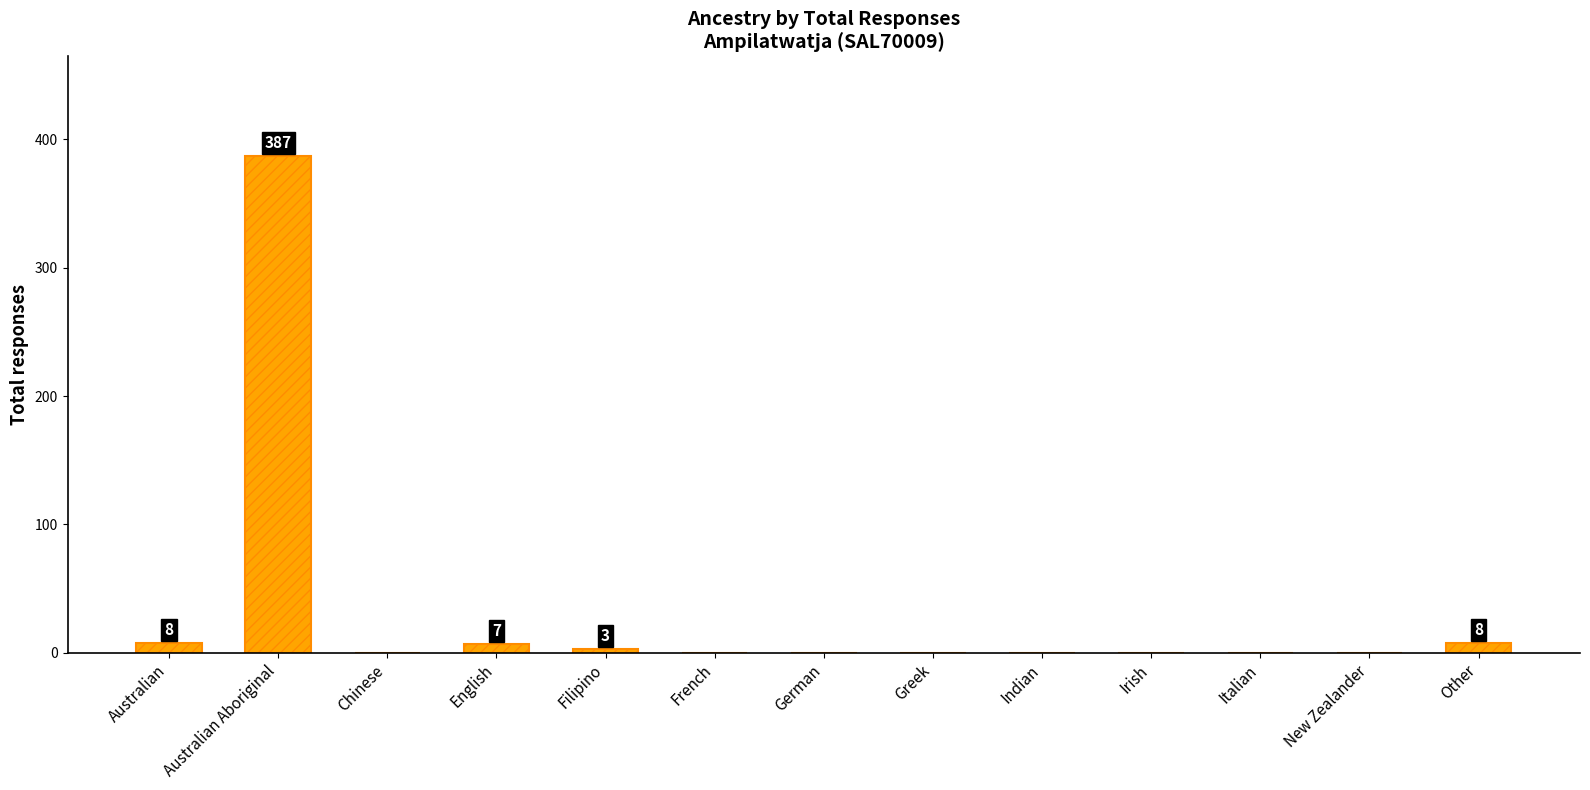

How many series are shown in this chart?

1